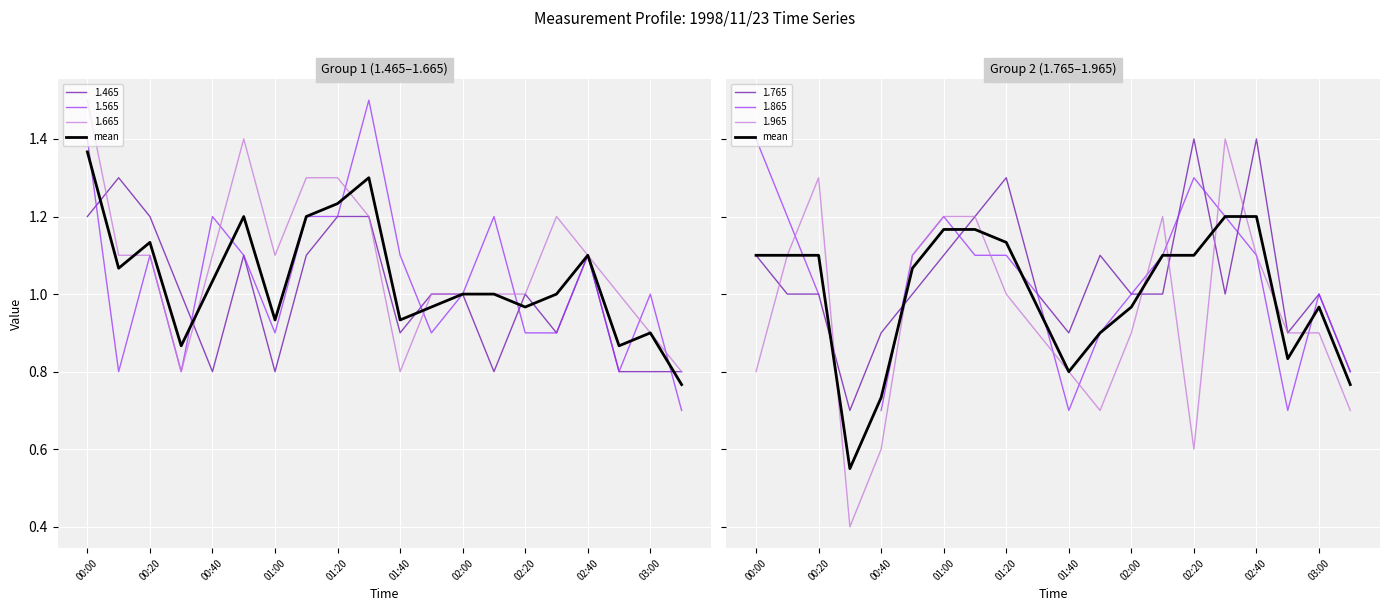

At which label is the value closest to 0?

01:00